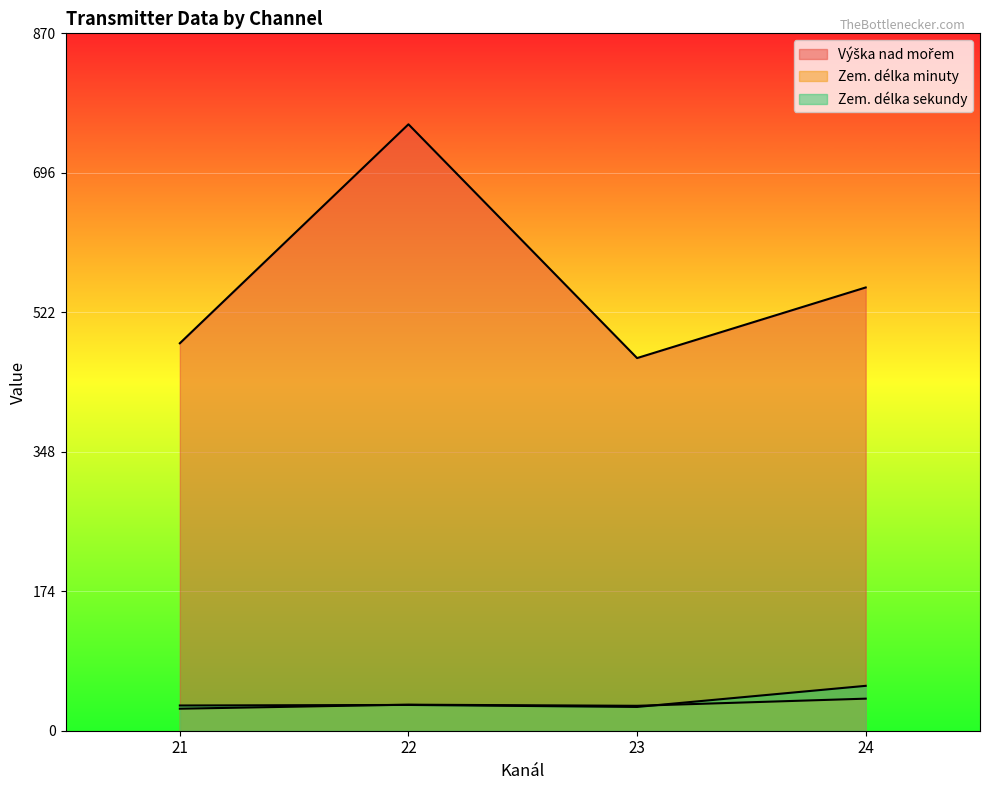

How many categories are shown in the chart?

4